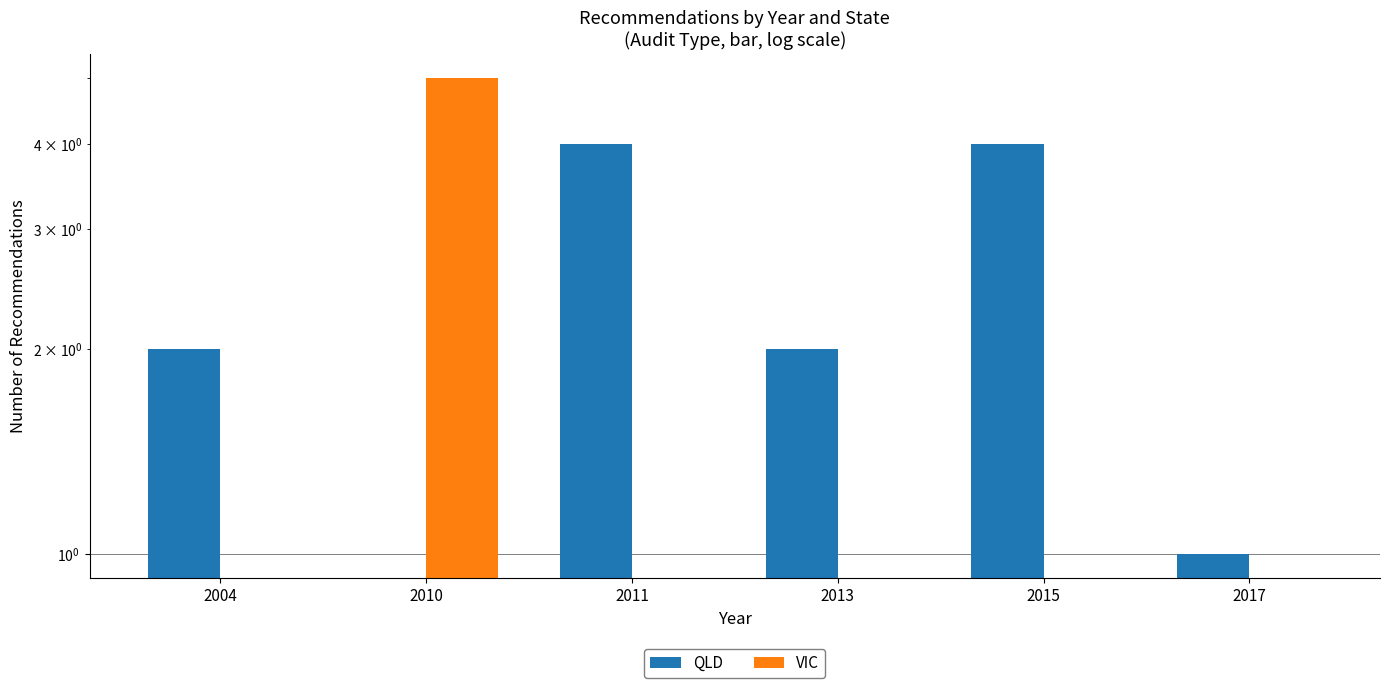

Is the value of QLD at 2010 greater than the value of VIC at 2013?

No